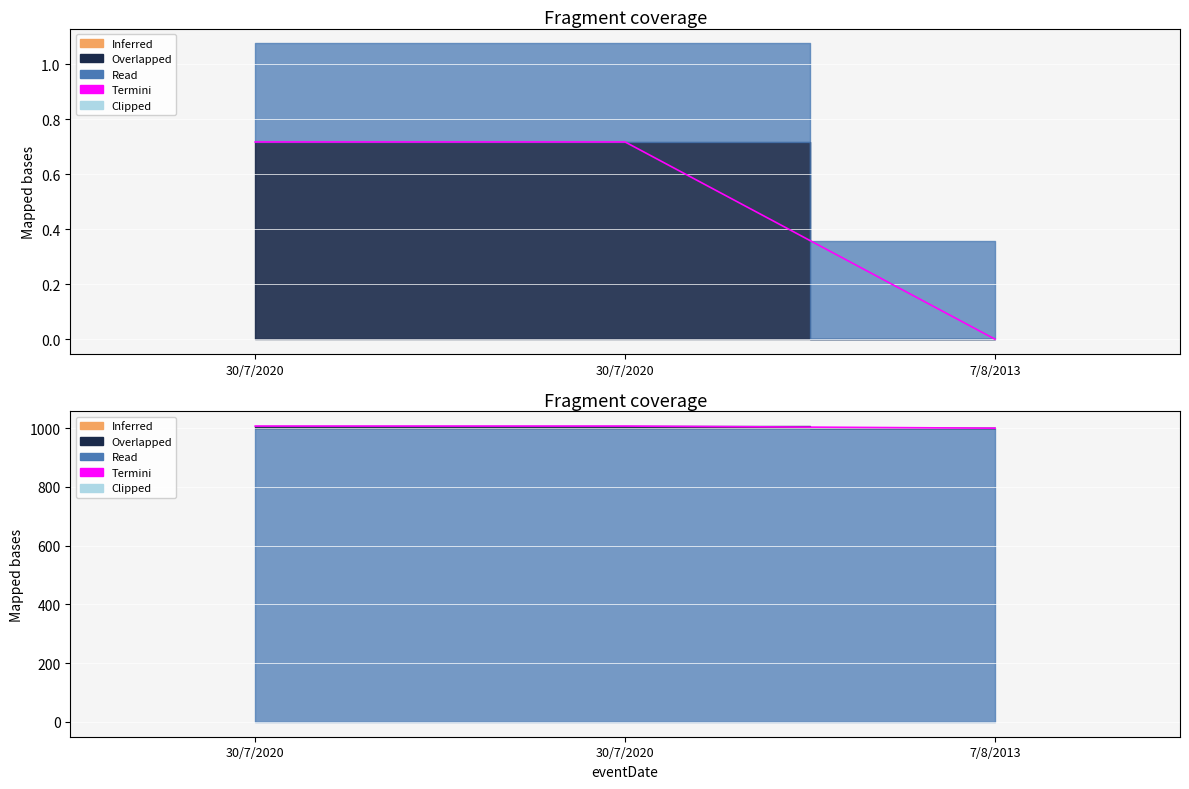

Which label corresponds to the largest value in the chart?

30/7/2020